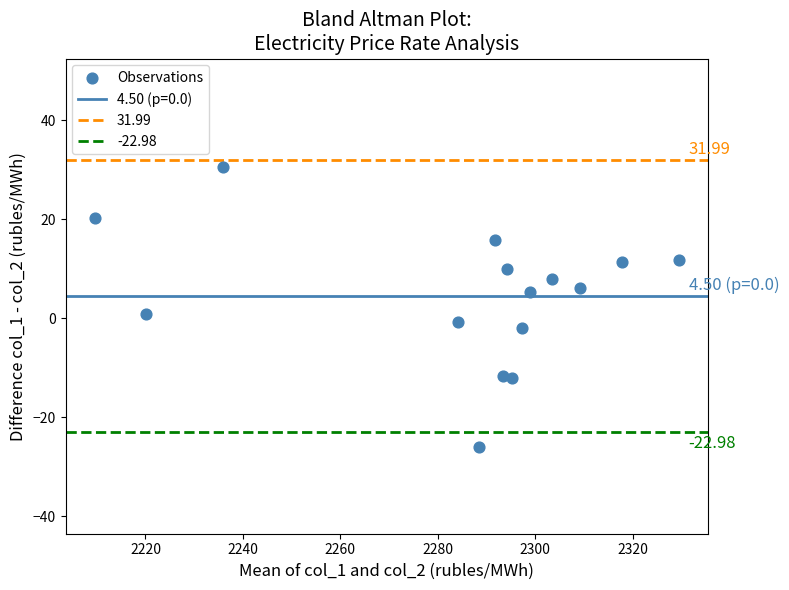

What is the range of Y values (max minus min)?

56.7